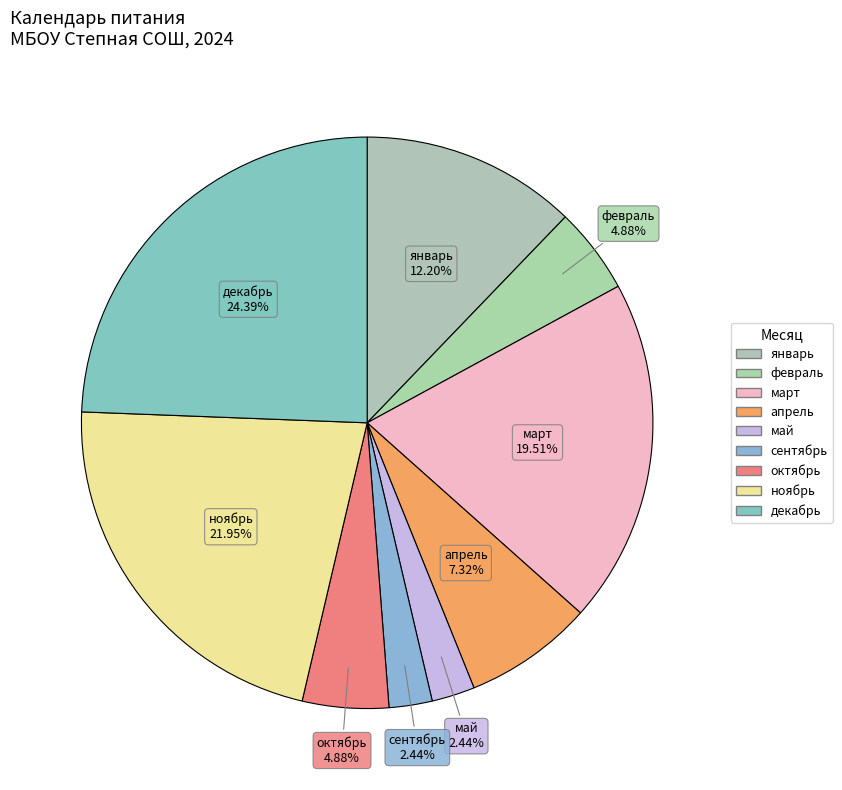

Does any single category account for the majority?

No